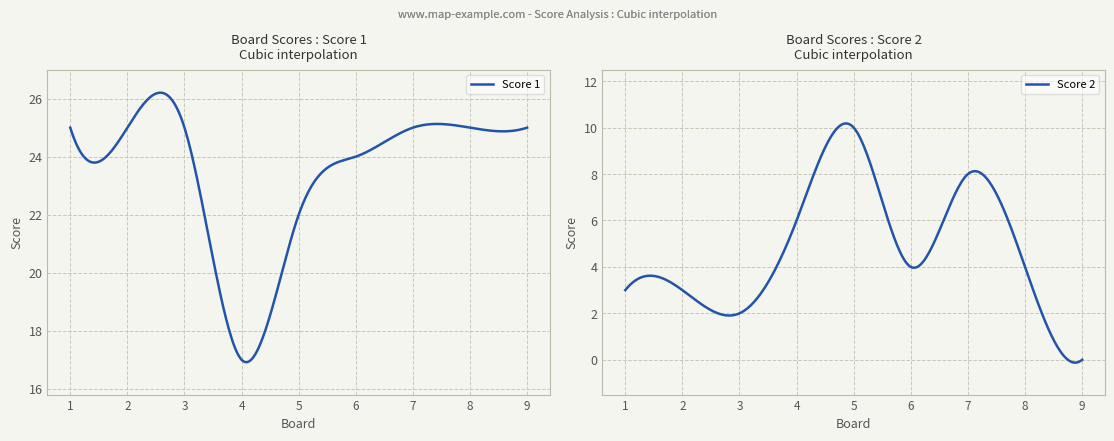

What is the value of the Score 1 point at the 9th from the left?

25